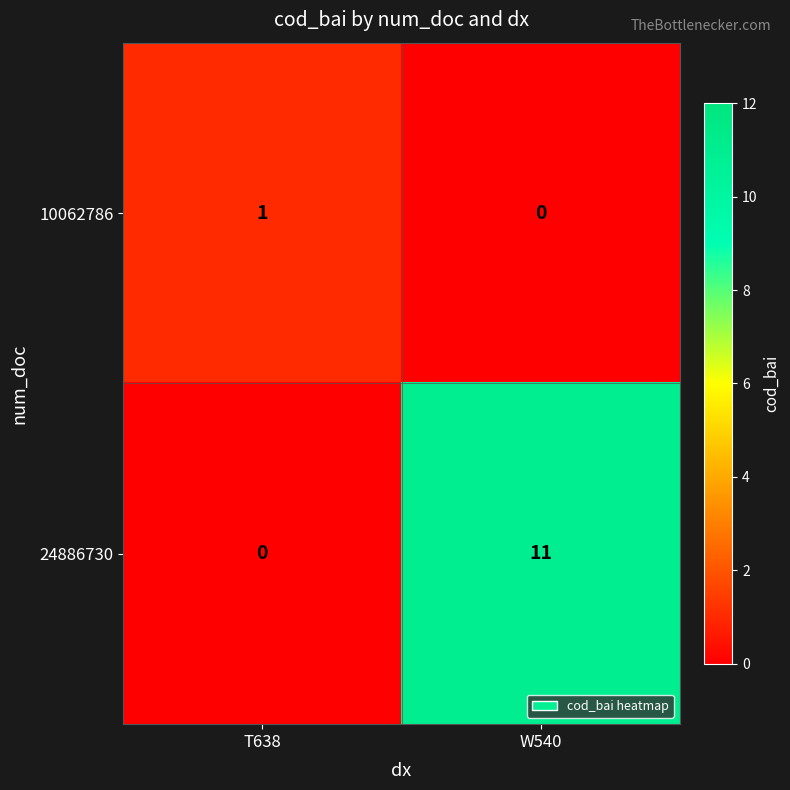

Reading right to left, extract all data points from this chart.

10062786: 0	1
24886730: 11	0